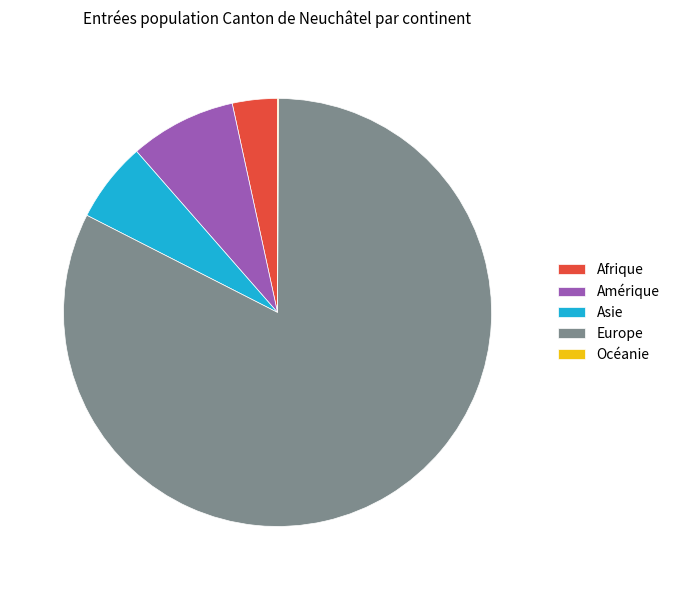

Which slice represents more than half of the pie?

Europe